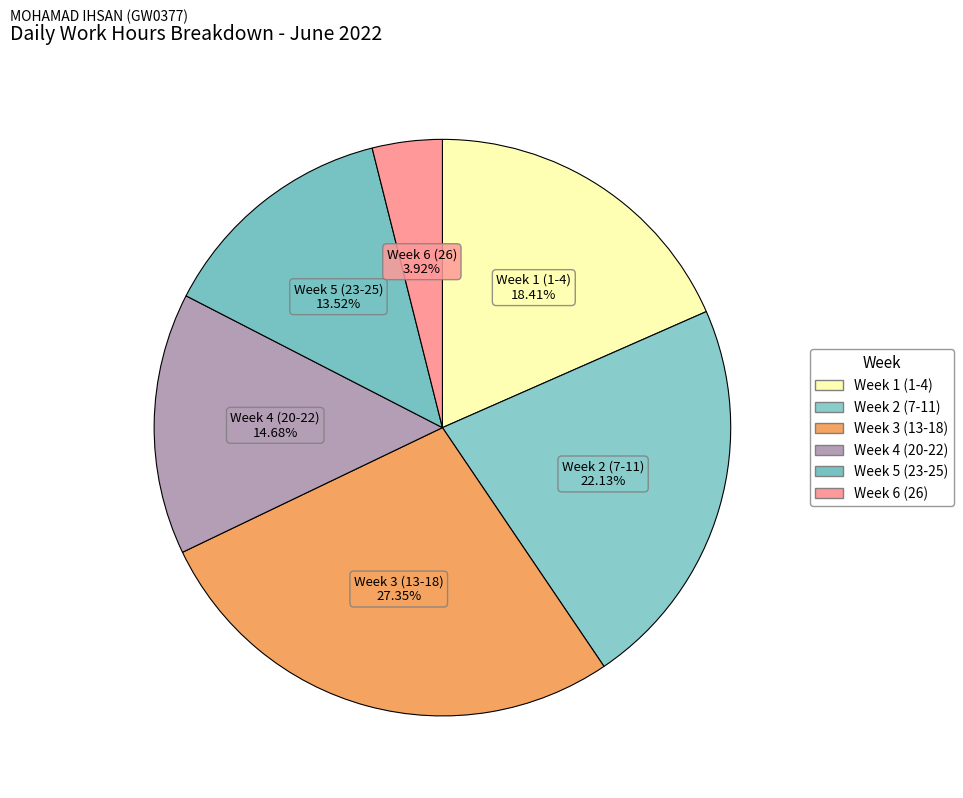

How many slices are in this pie chart?

6